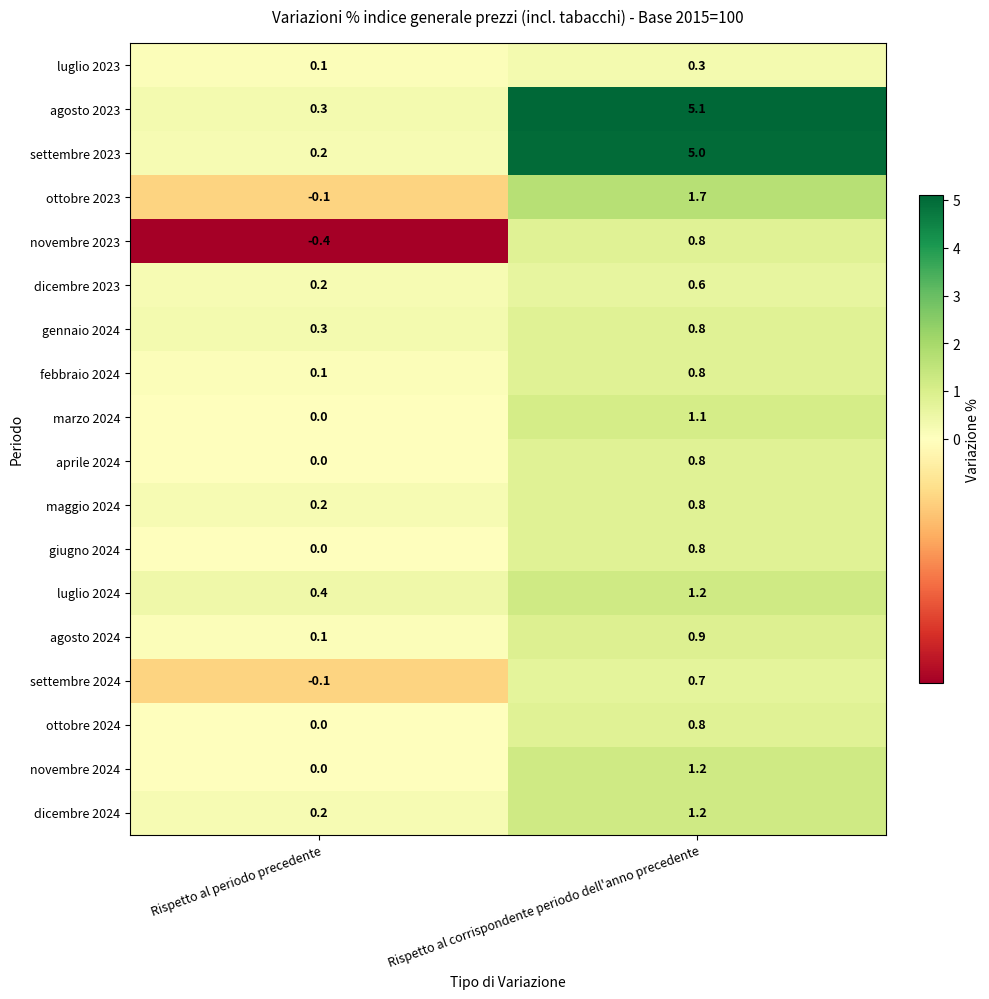

What is the sum of the maggio 2024 values at Rispetto al corrispondente periodo dell'anno precedente and Rispetto al periodo precedente?

1.0